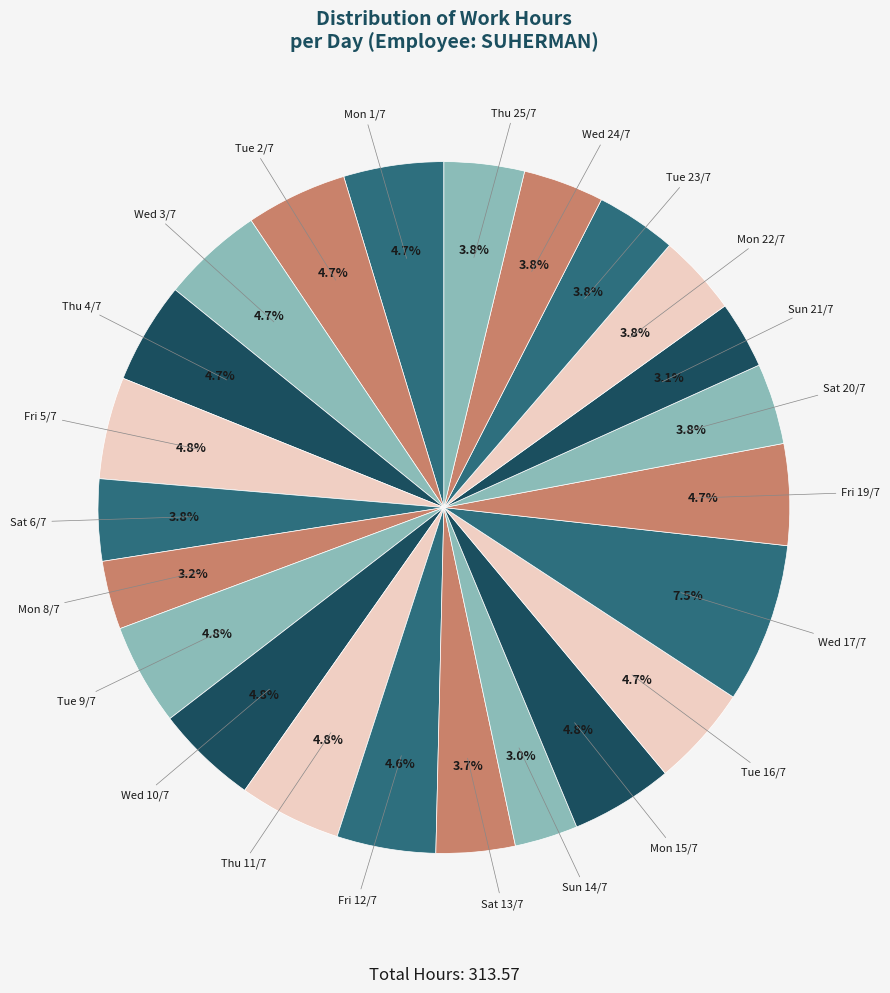

How many slices are in this pie chart?

23